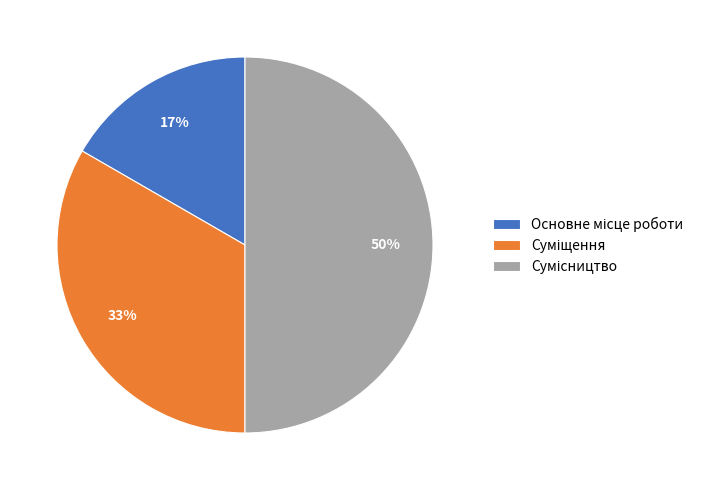

To the nearest percent, what is the average slice percentage?

33%